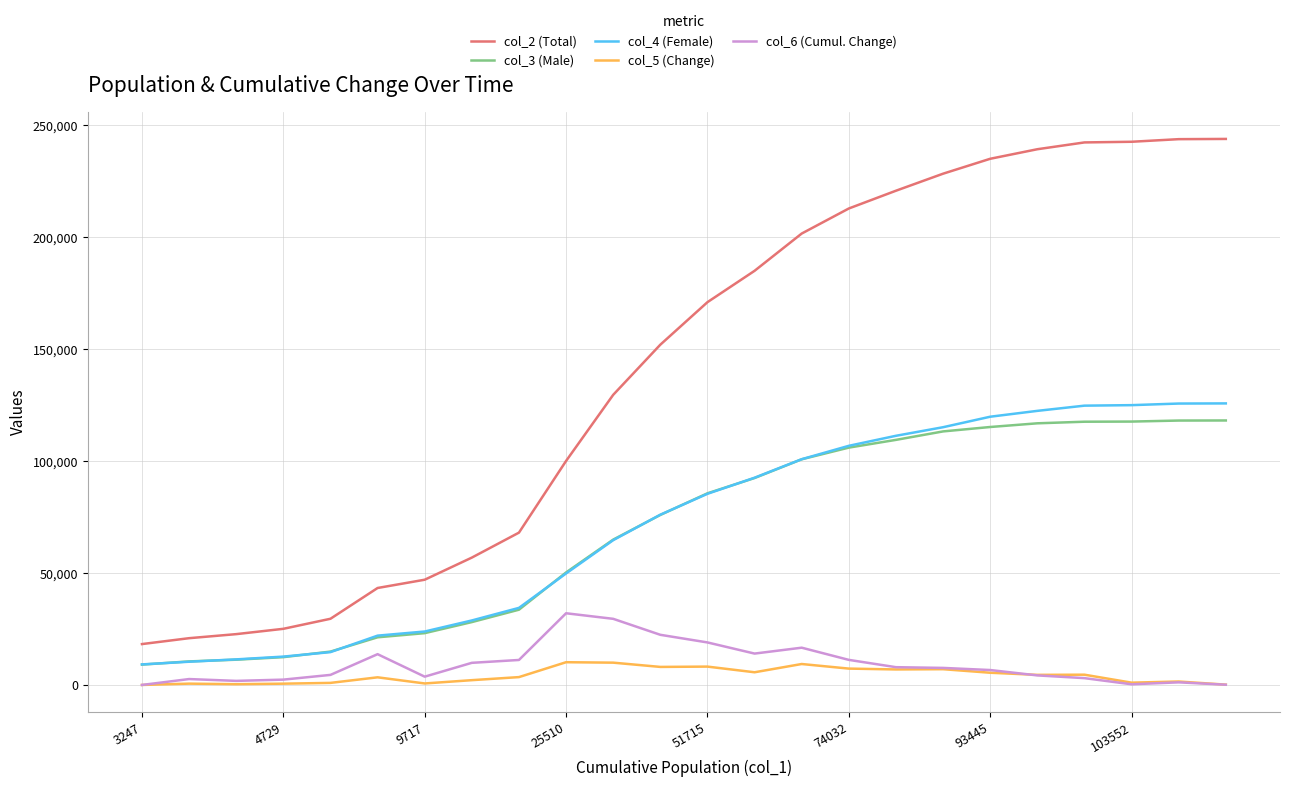

True or false: col_6 (Cumul. Change) and col_2 (Total) cross at least once.

False